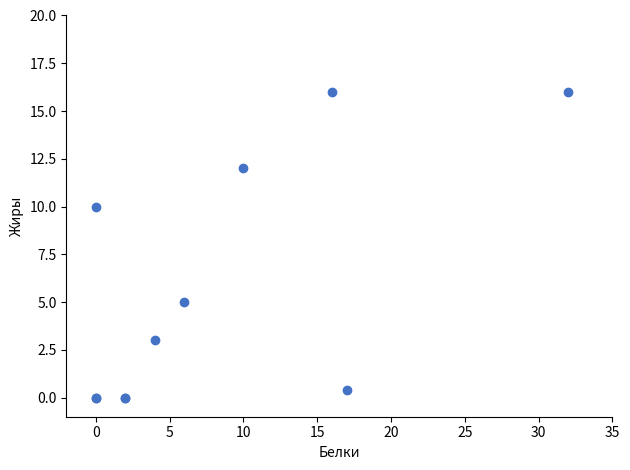

What Y value in the scatter plot is closest to 8?

10.0